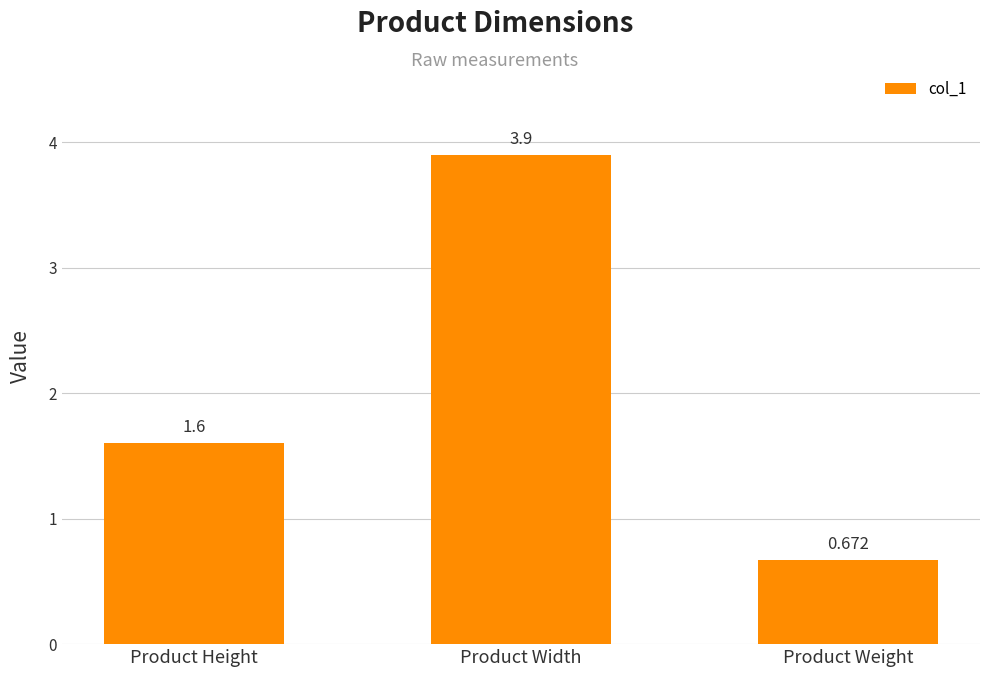

What is the label of the 3rd bar from the right?

Product Height